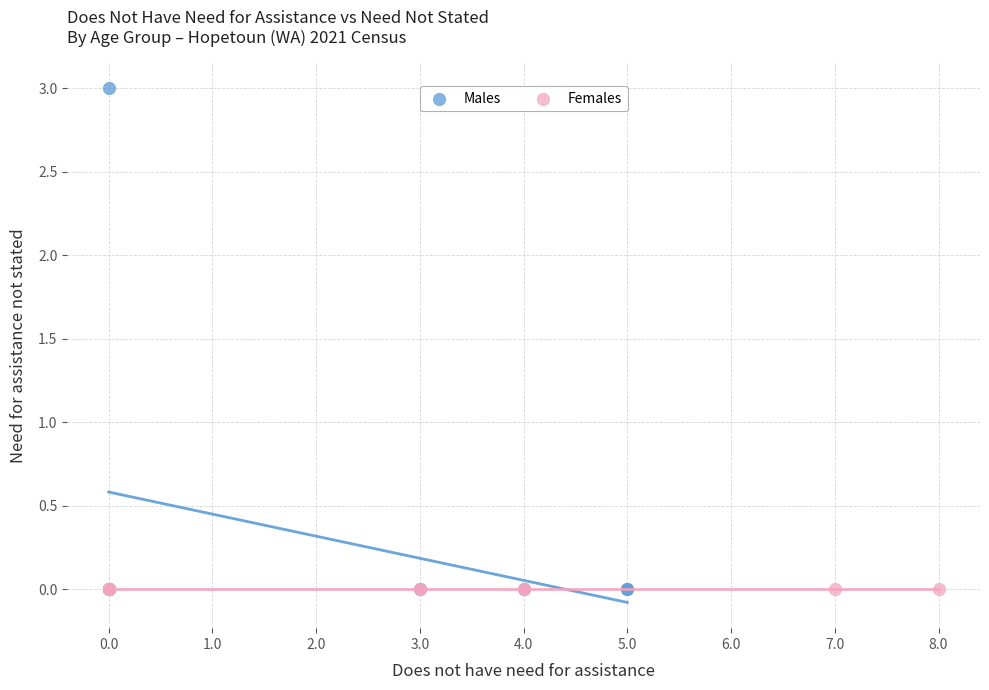

Which series reaches the maximum Y coordinate?

Males